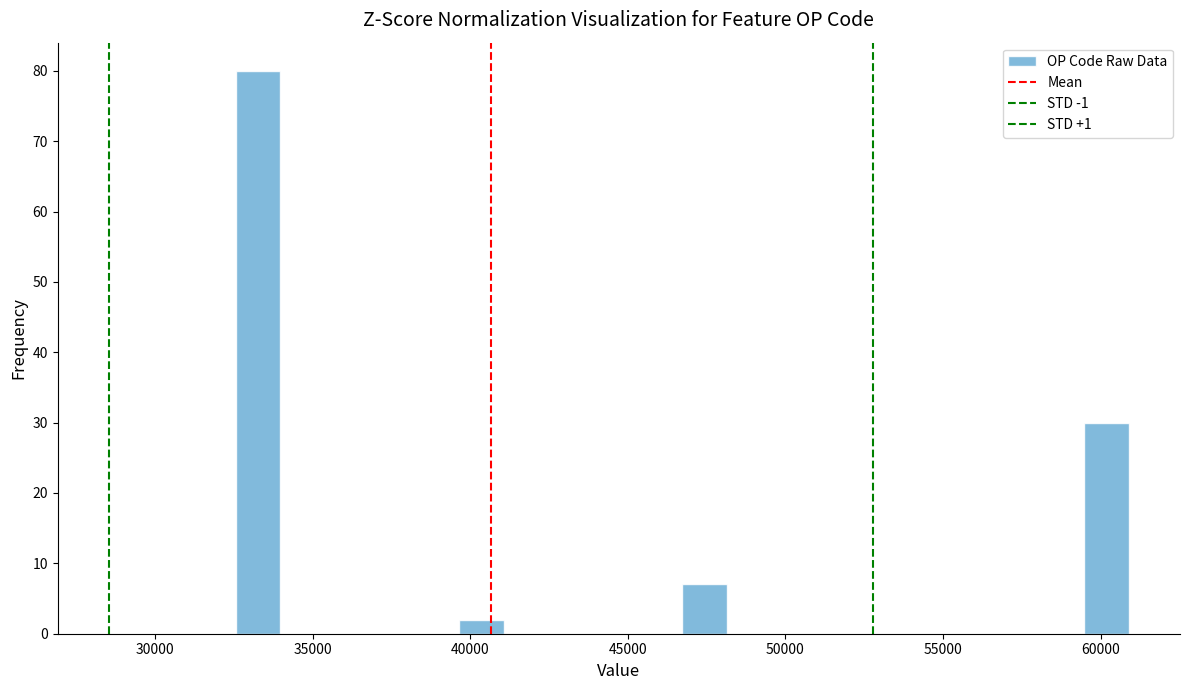

Around what value on the x-axis is the tallest bar? Give the approximate position of its centre, as read against the axis.

33500